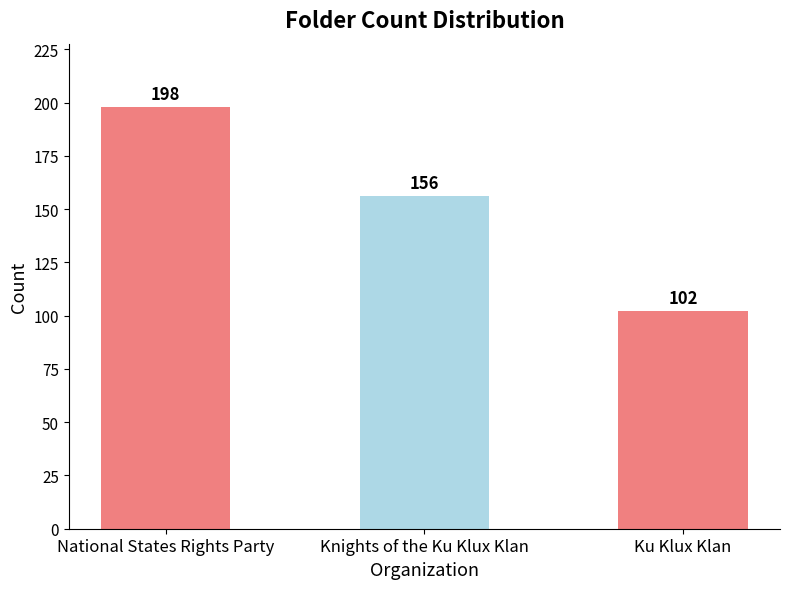

How many data points are less than 156?

1